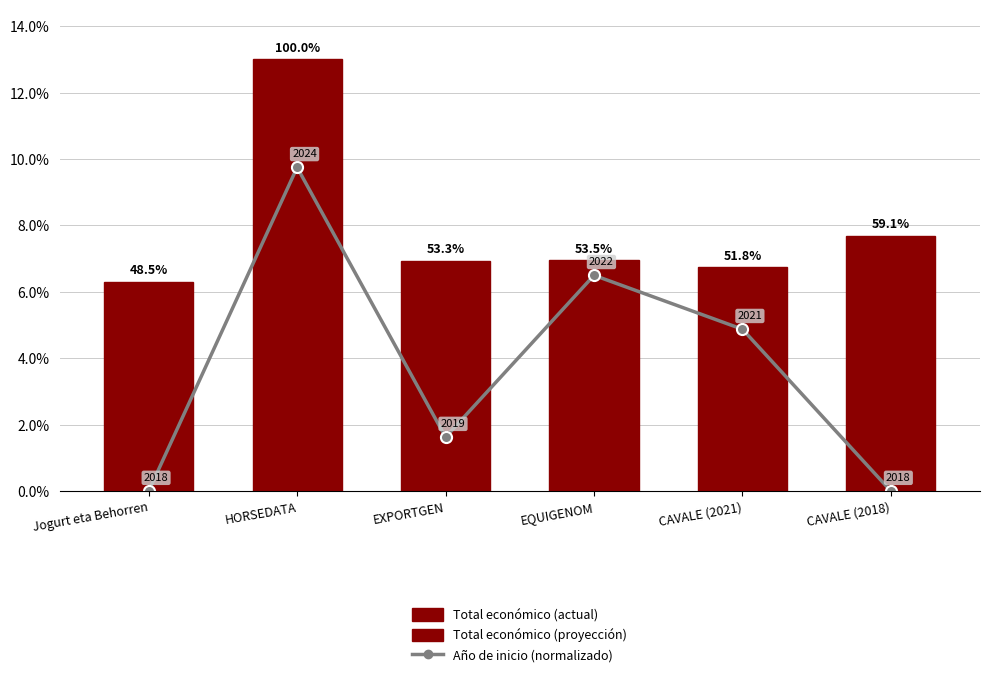

What is the sum of the values at HORSEDATA and EQUIGENOM?

16.2